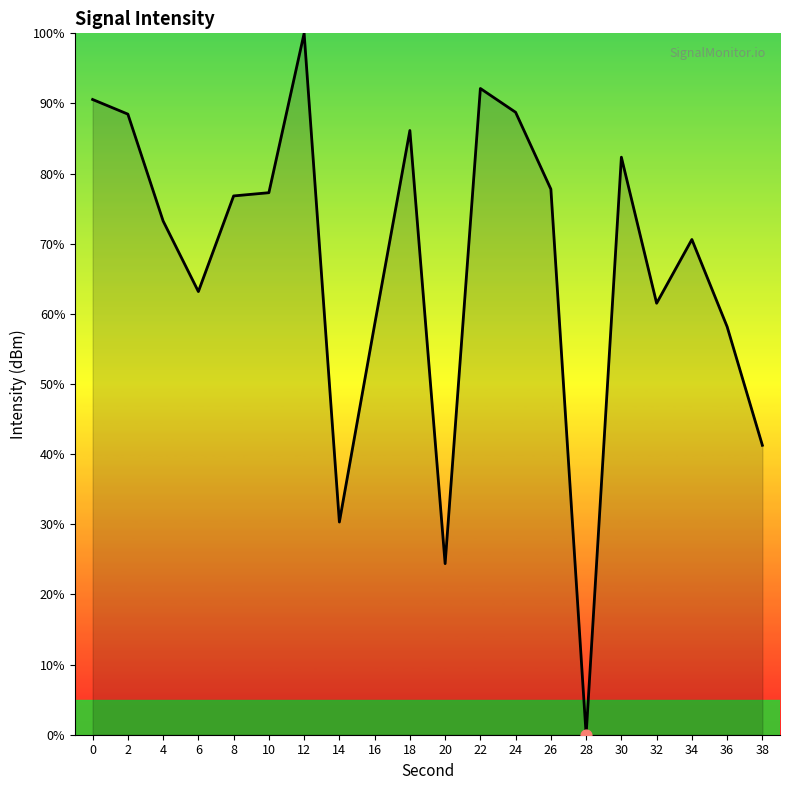

What is the ratio of the value at 8 to the value at 26?

1.0